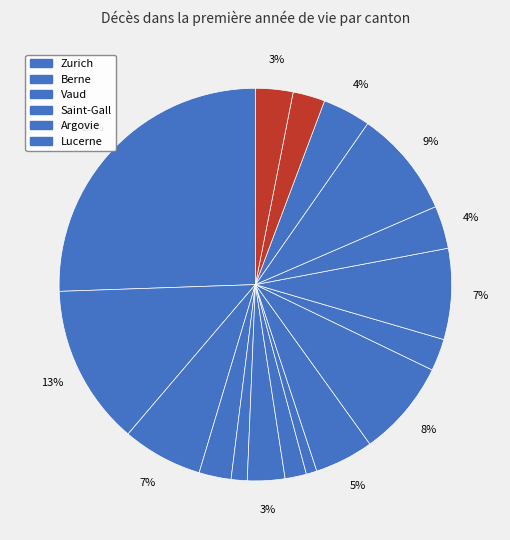

Which slice is the smallest?

Bâle-Ville